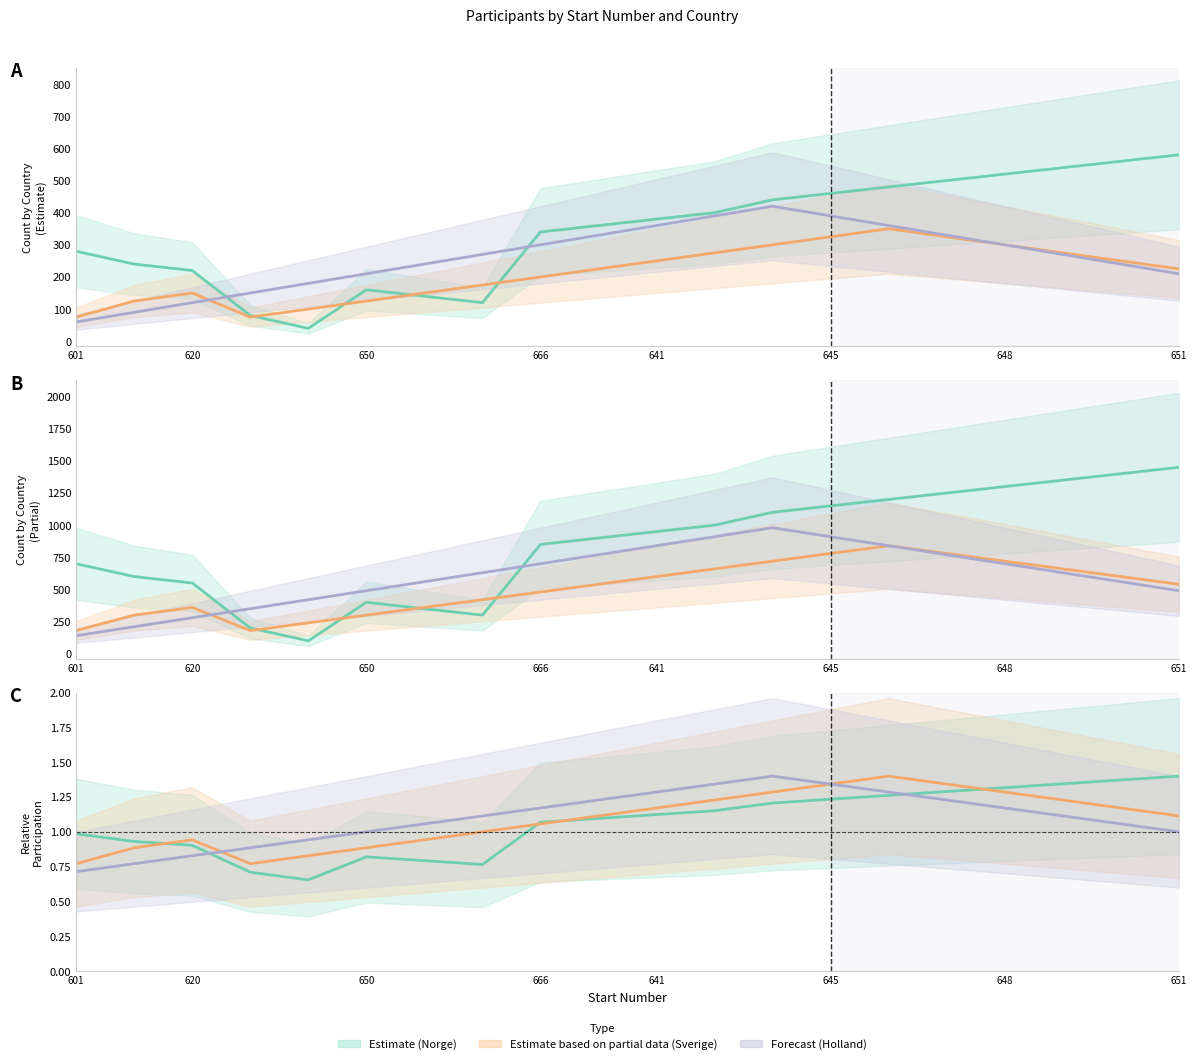

What is the label of the 12th point from the left?

11